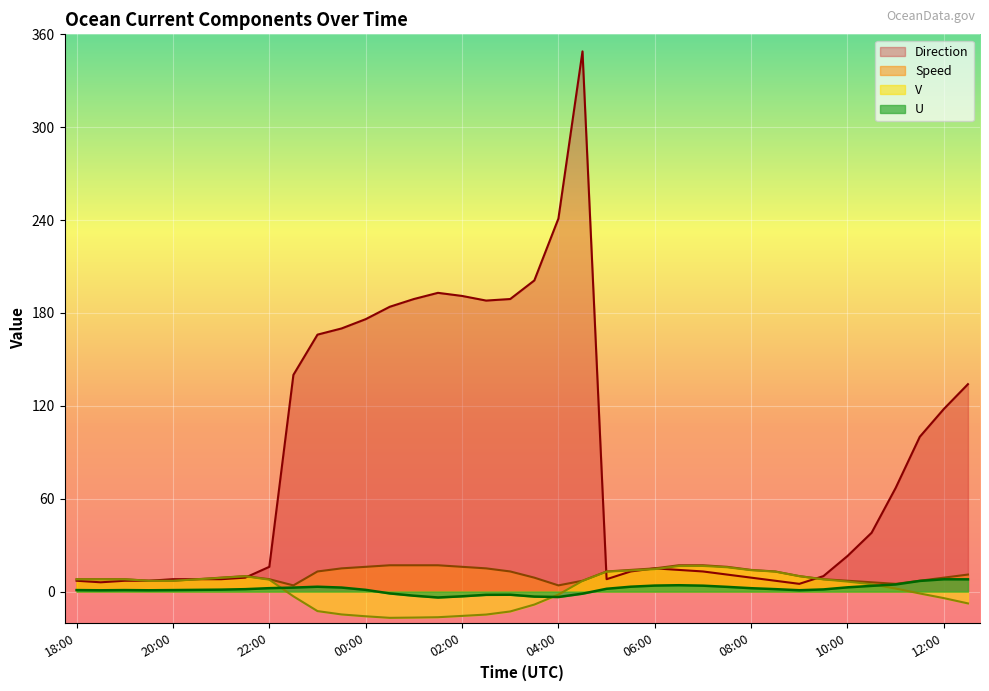

How many data points in V are above 6?

21